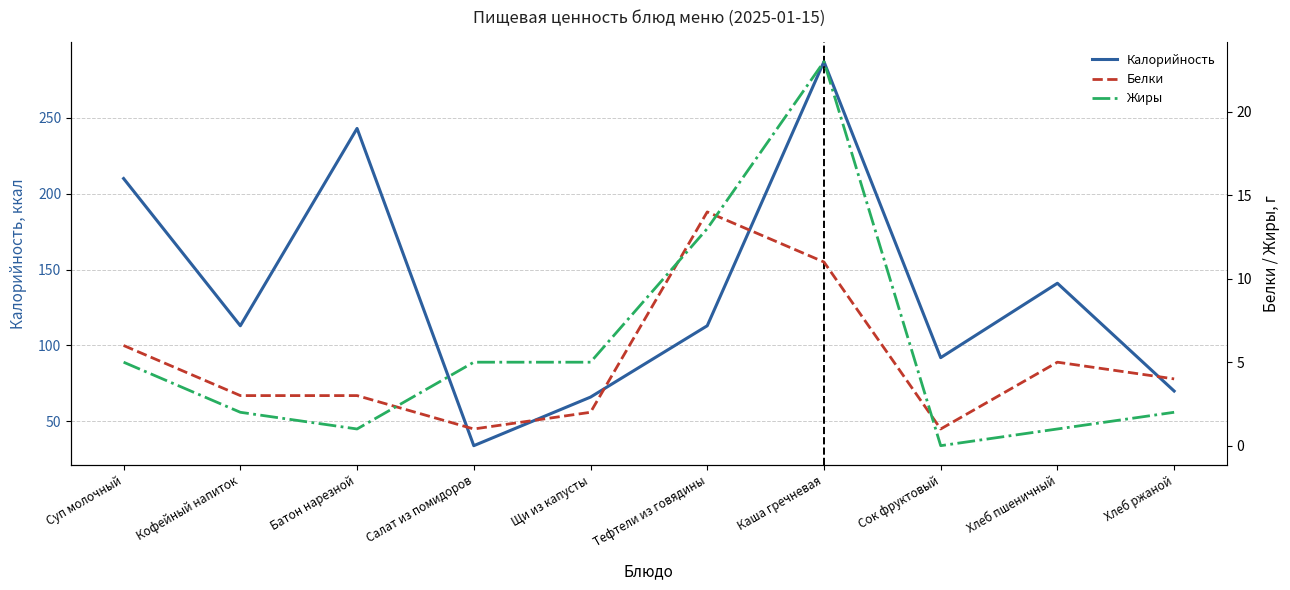

At which category does the chart reach its minimum across all series?

Сок фруктовый